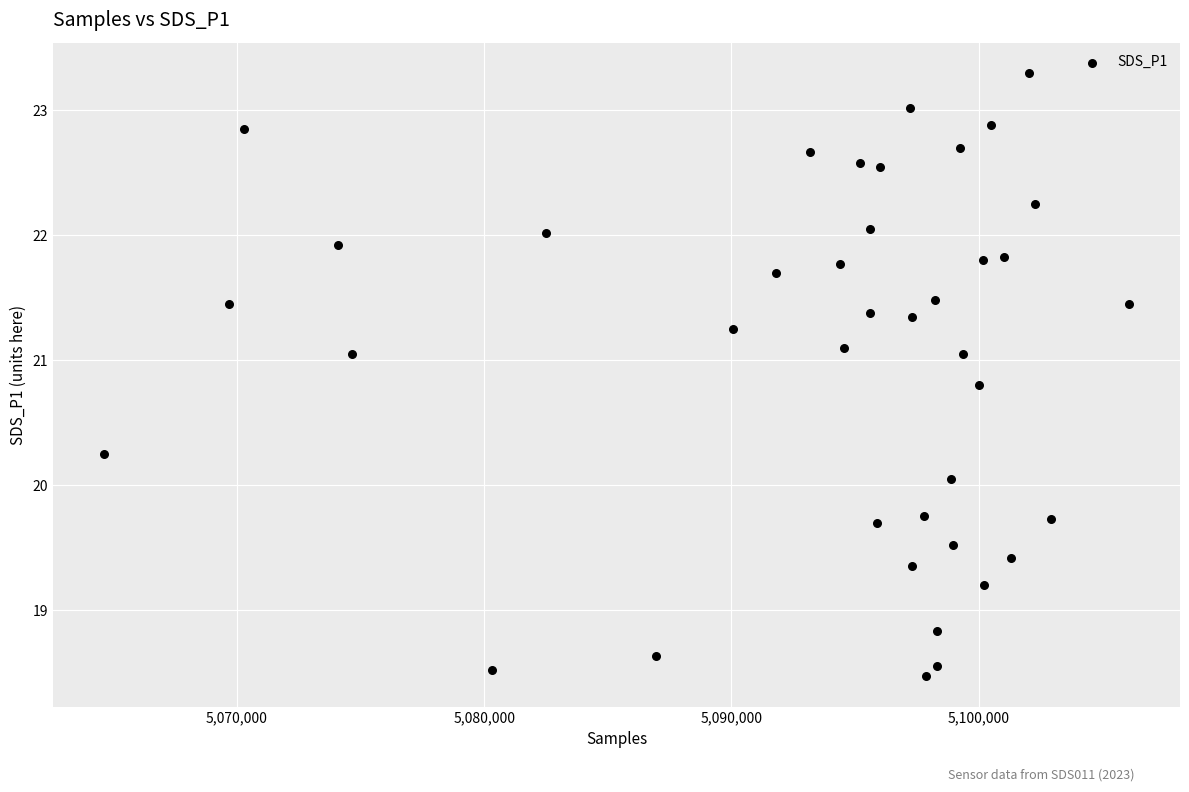

What is the range of X values (max minus min)?

41449.0